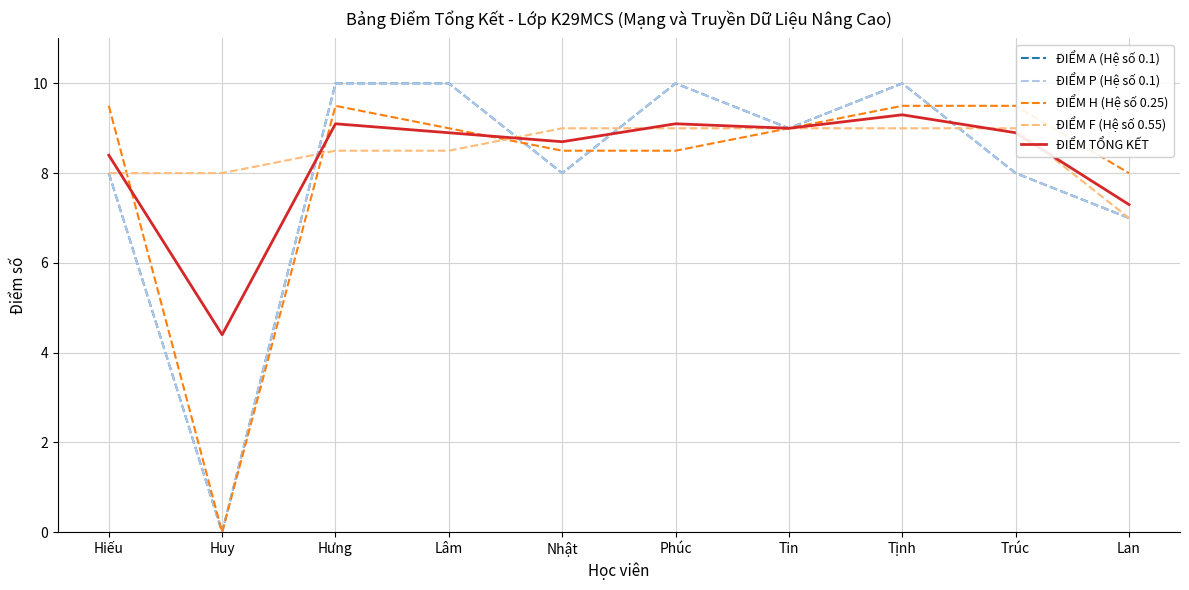

How many lines are shown in the chart?

5